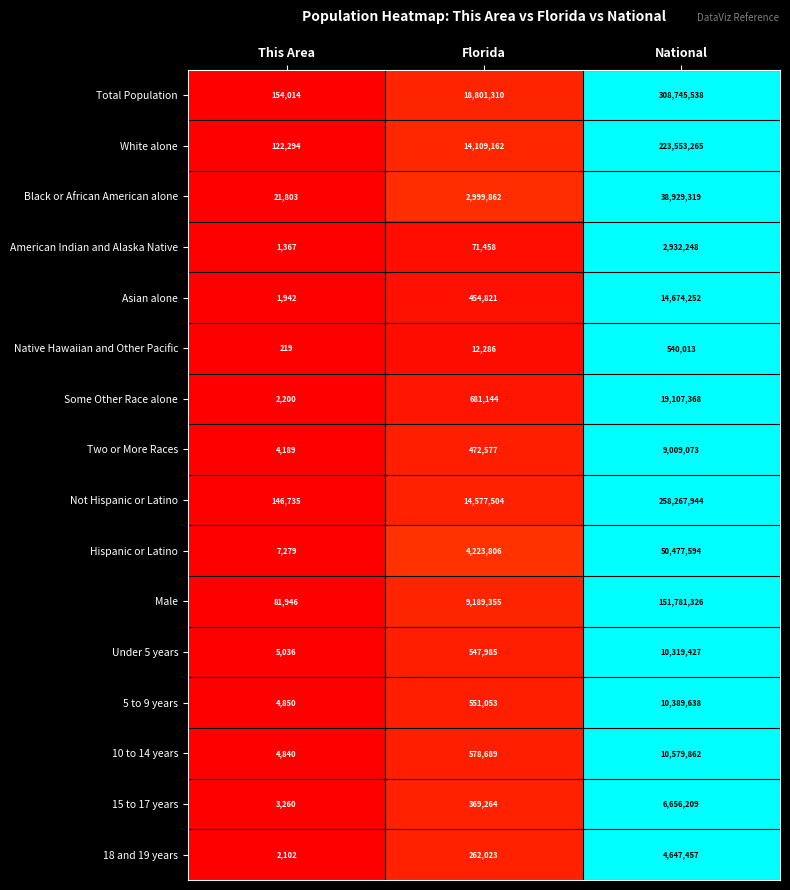

How many data points in Under 5 years are less than 547985?

1